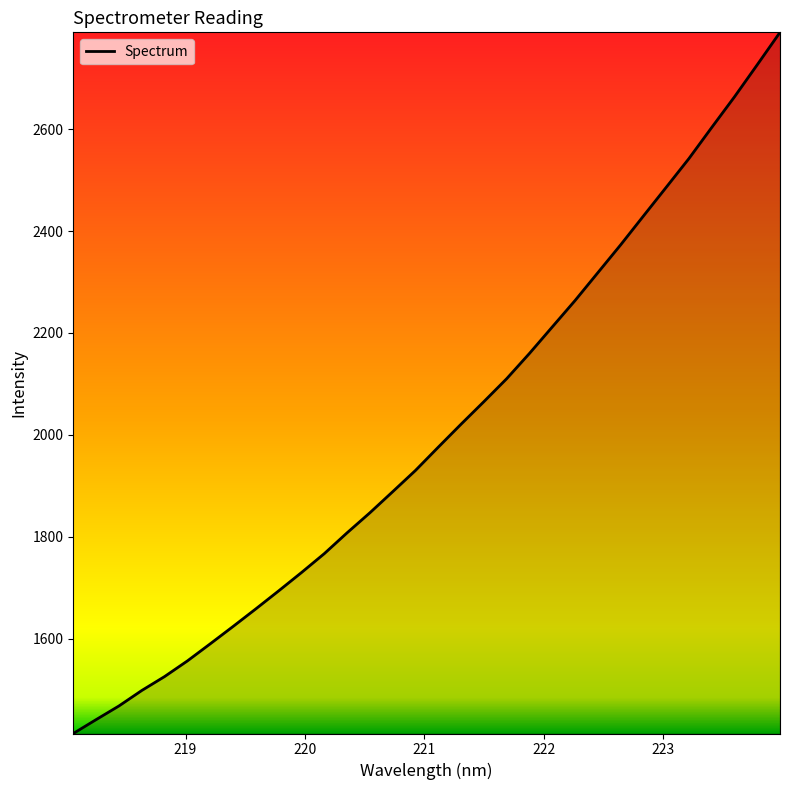

What is the difference between the maximum and minimum values?

1376.3